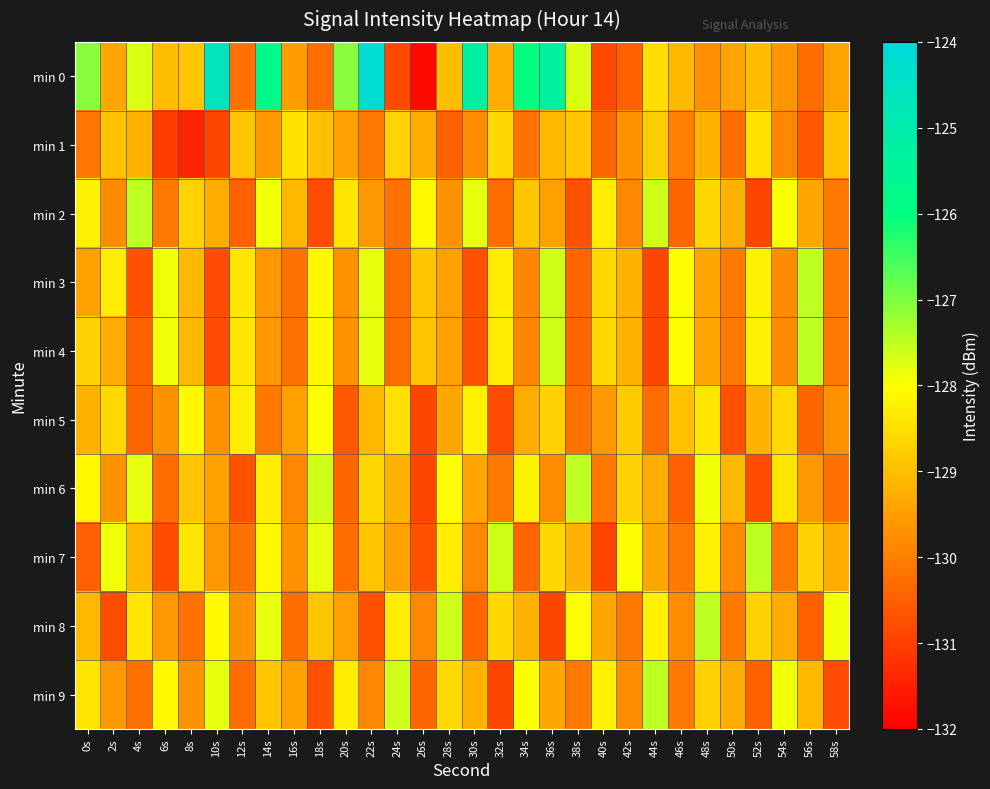

Which series has the widest spread of values?

min 0